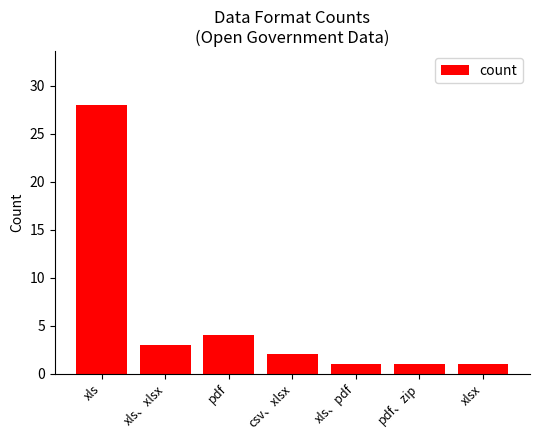

How many data points are less than 2?

3